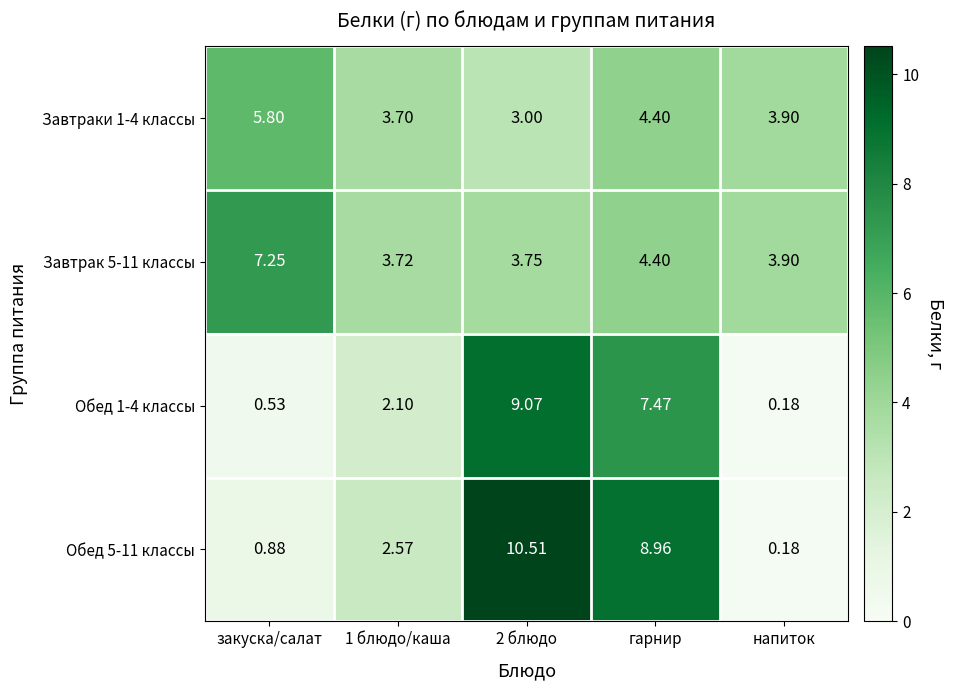

How many values in the Обед 5-11 классы series are below 2?

2